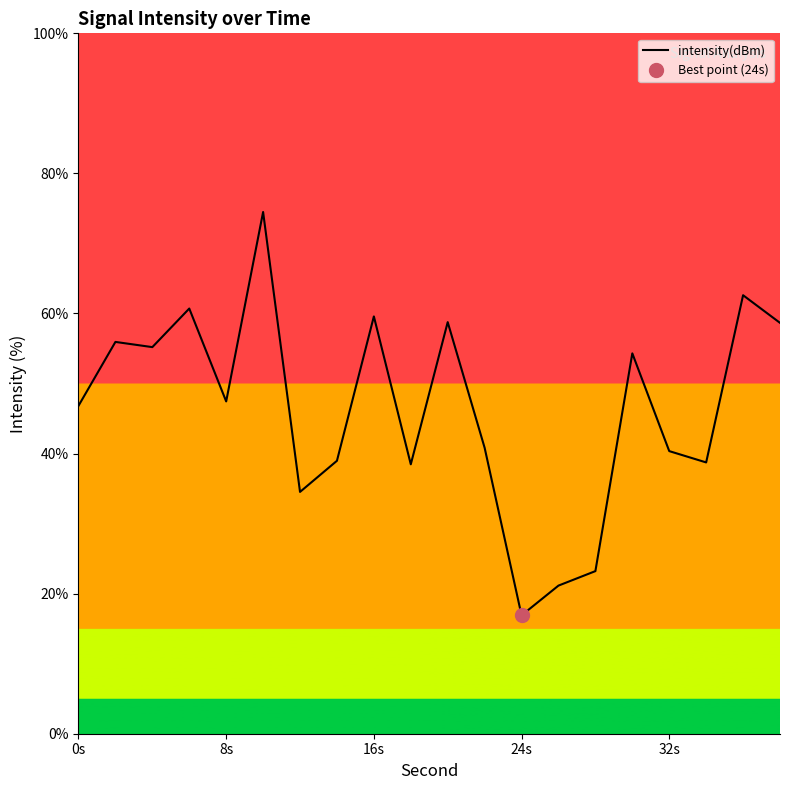

Reading left to right, list all the values displayed in this chart.

46.8	55.9	55.2	60.7	47.4	74.5	34.5	39.0	59.6	38.5	58.8	40.8	16.9	21.1	23.2	54.3	40.4	38.7	62.6	58.7